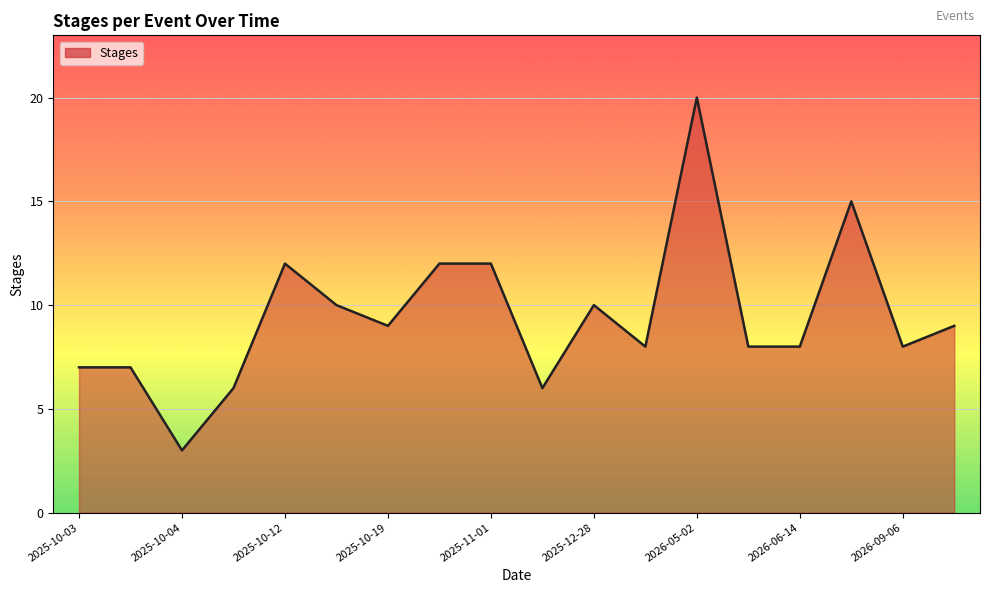

What is the maximum value shown in the chart?

20